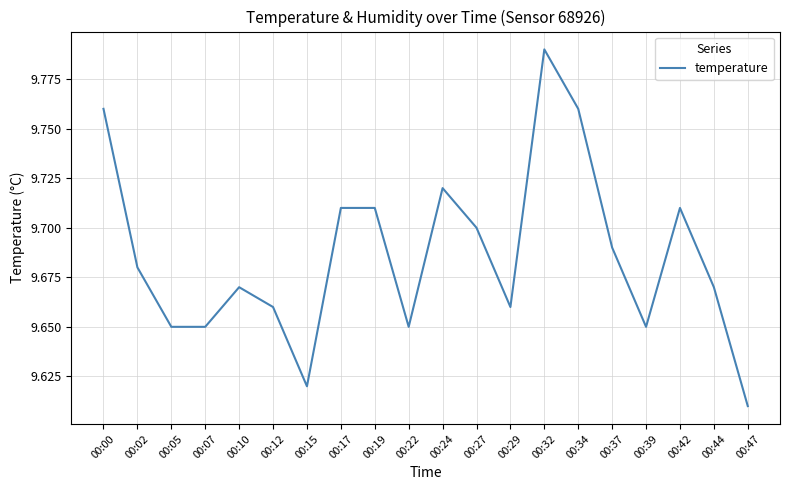

How many values are between 9 and 10?

20